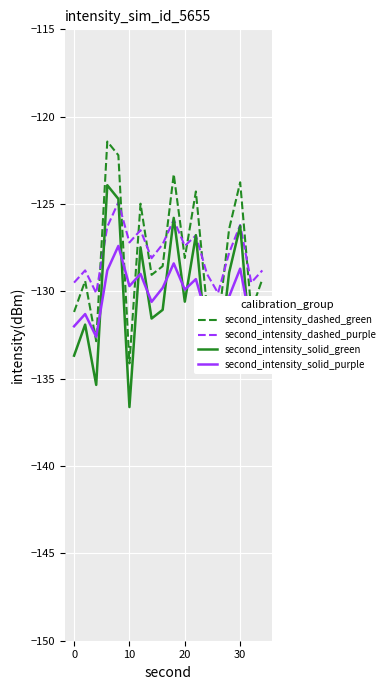

What is the minimum value for second_intensity_dashed_purple?

-130.1